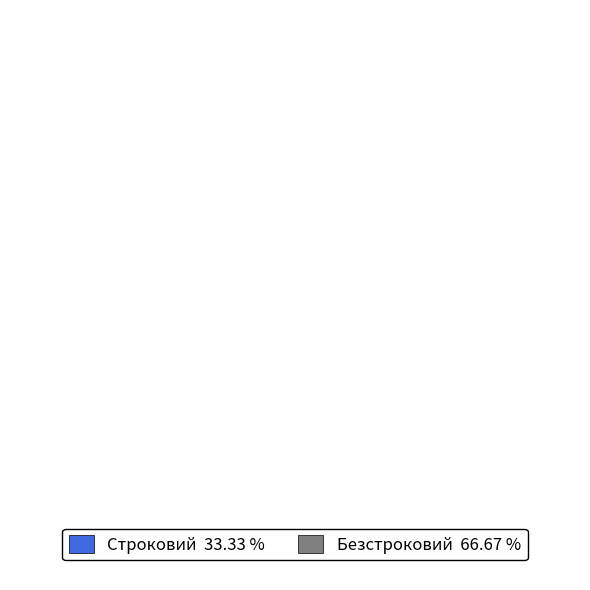

What is the majority slice?

Безстроковий